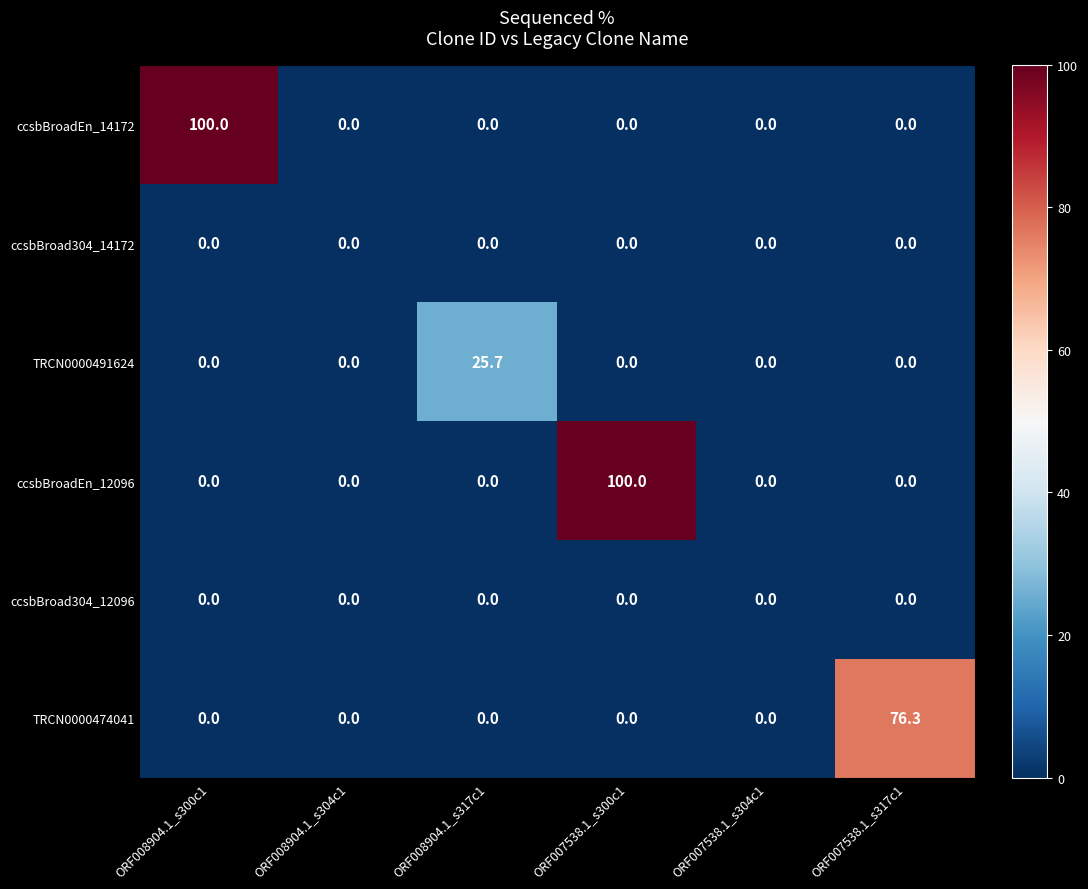

What is the difference between the maximum and minimum values in the TRCN0000474041 series?

76.3